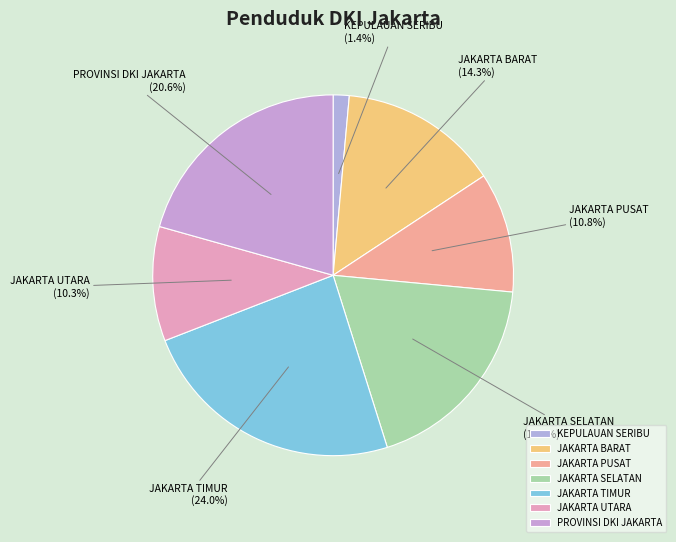

Is JAKARTA TIMUR the majority of the pie?

No